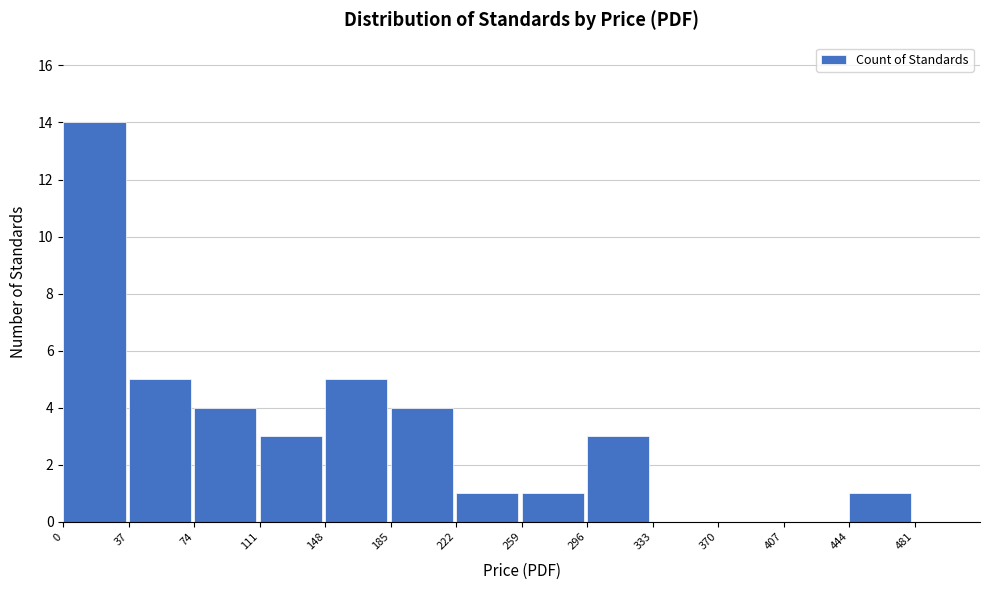

Reading left to right, transcribe this chart: for each bar, give the range it covers on the x-axis and its height. Neither the bar edges nor the heights are printed on the chart, so give them approximately, as read against the axes.

0 to 37: 14
37 to 74: 5
74 to 111: 4
111 to 148: 3
148 to 185: 5
185 to 222: 4
222 to 259: 1
259 to 296: 1
296 to 333: 3
333 to 370: 0
370 to 407: 0
407 to 444: 0
444 to 481: 1
481 to 518: 0